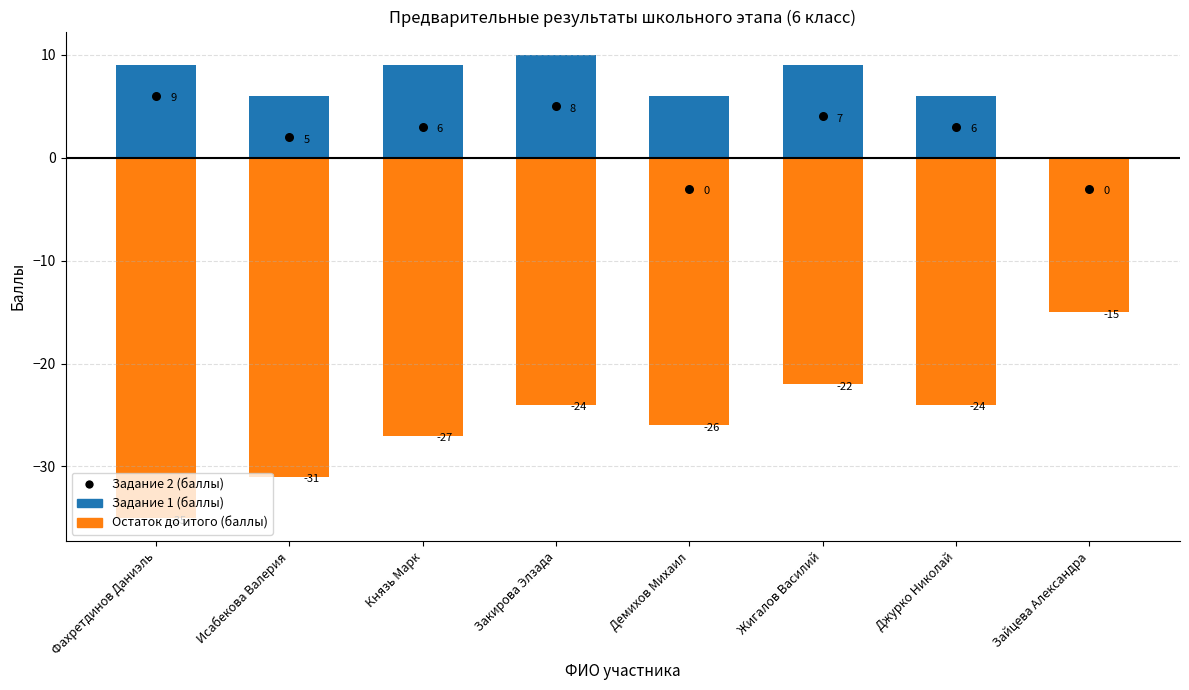

What is the total value across all series at Исабекова Валерия?

-25